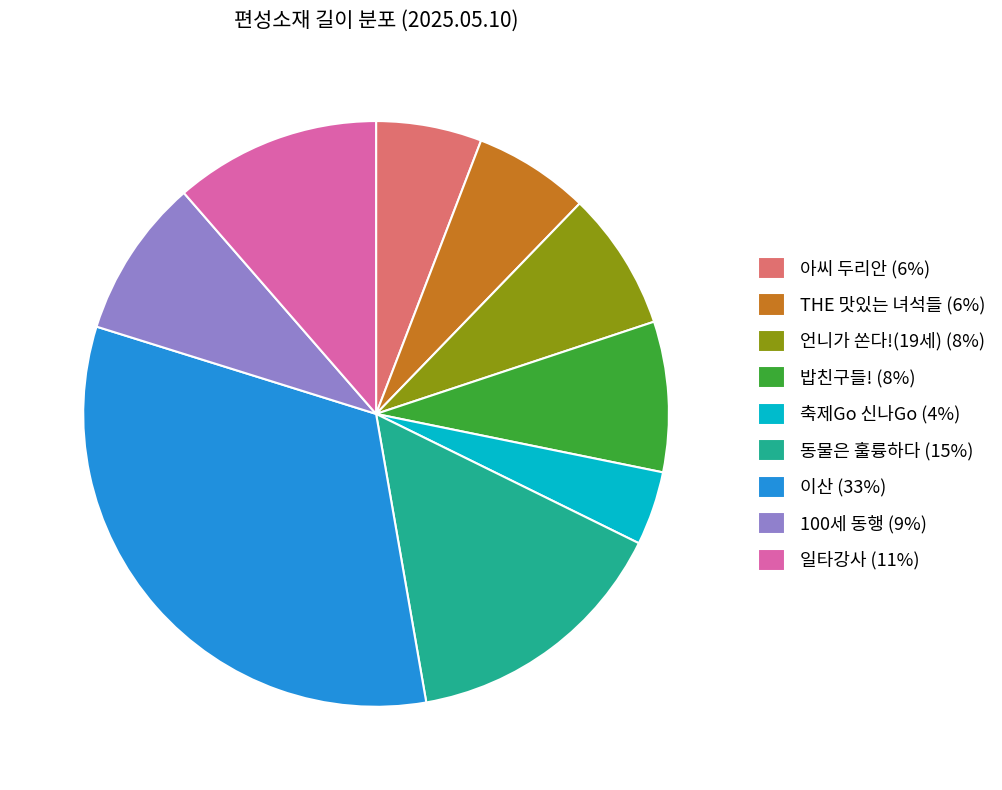

Do 언니가 쏜다!(19세) (8%) and 축제Go 신나Go (4%) together represent more than half of the pie?

No